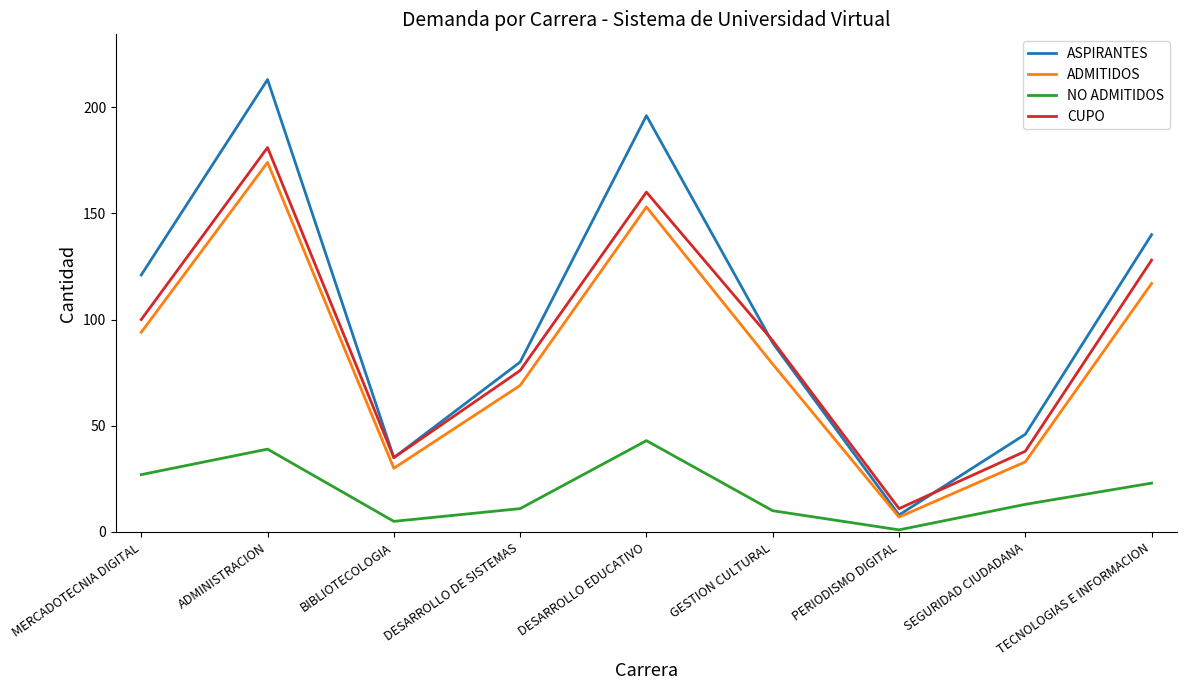

What is the sum of the ASPIRANTES values at GESTION CULTURAL and DESARROLLO EDUCATIVO?

285